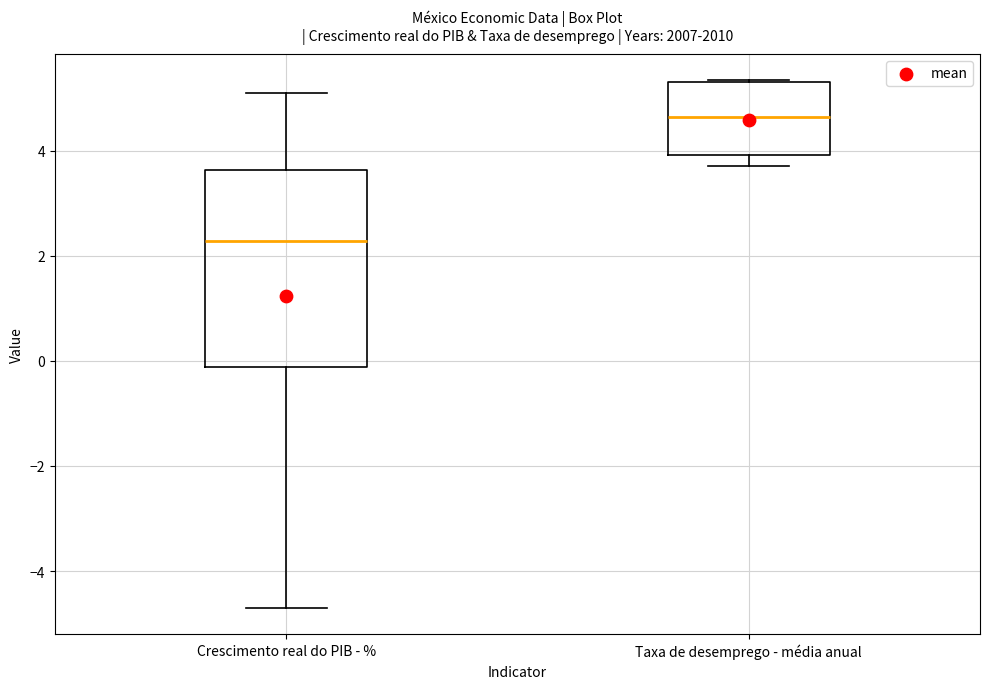

Reading left to right, transcribe this box plot: for each box, give where its median line is, the range the box spans, and where its two whiskers end, as read against the y-axis. The values are not printed on the chart, so give them approximately, as read against the axis.

Crescimento real do PIB - %: median 2.2, box -0.2 to 3.6, whiskers -4.8 to 5.2
Taxa de desemprego - média anual: median 4.6, box 4.0 to 5.4, whiskers 3.8 to 5.4